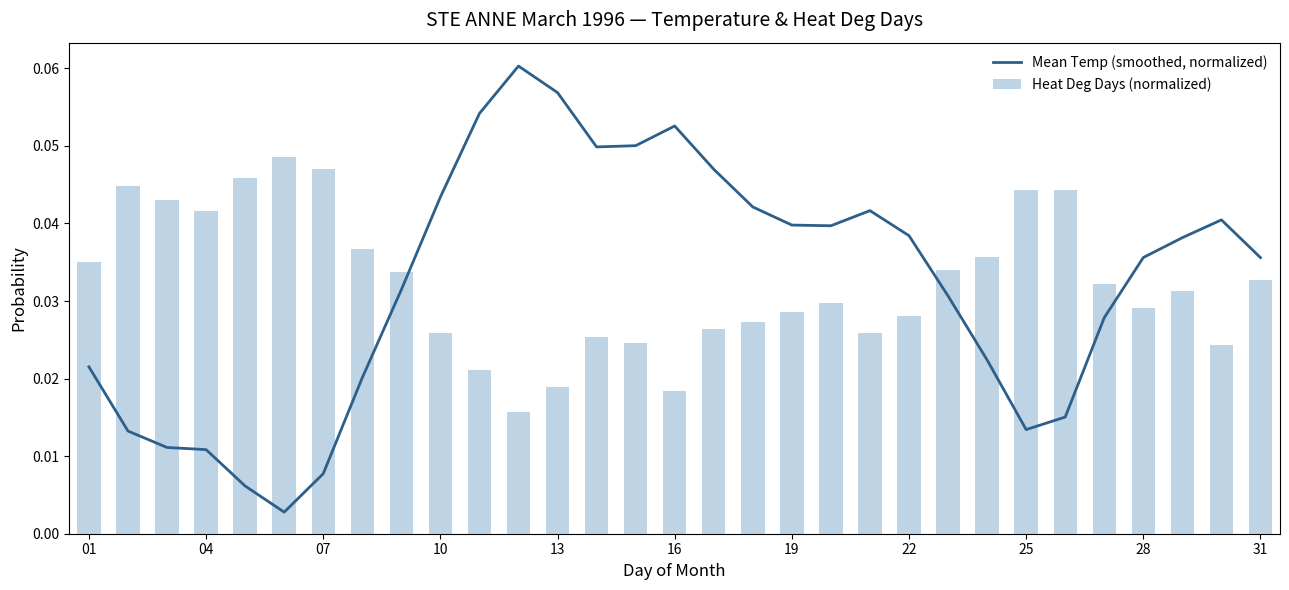

How many data points does each series have?

31